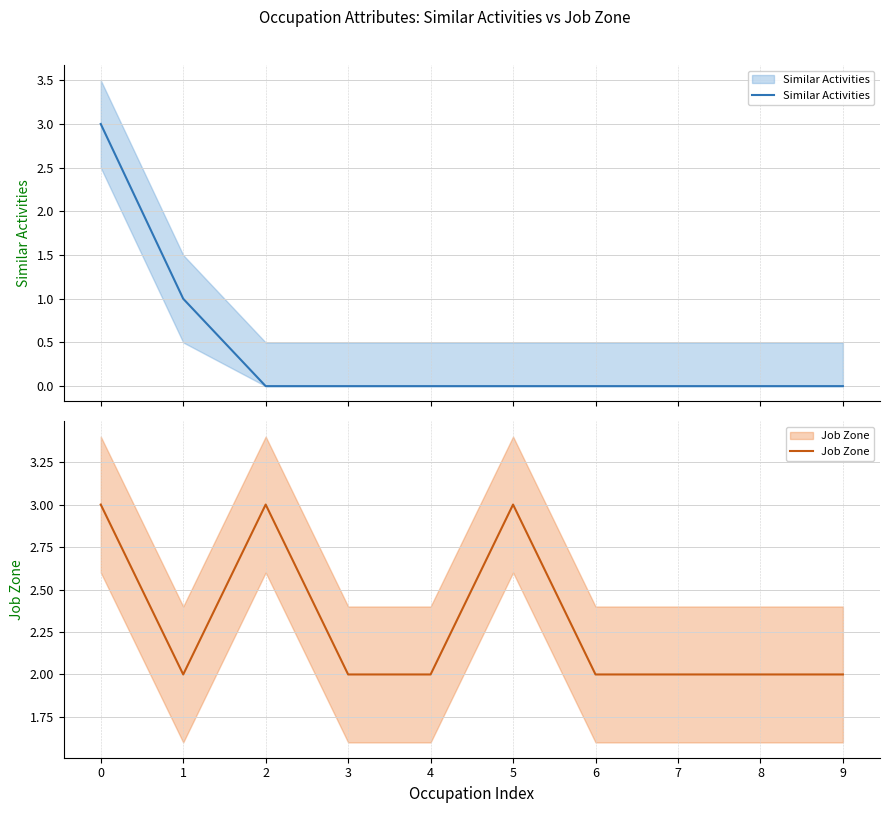

How many distinct data groups are displayed?

2